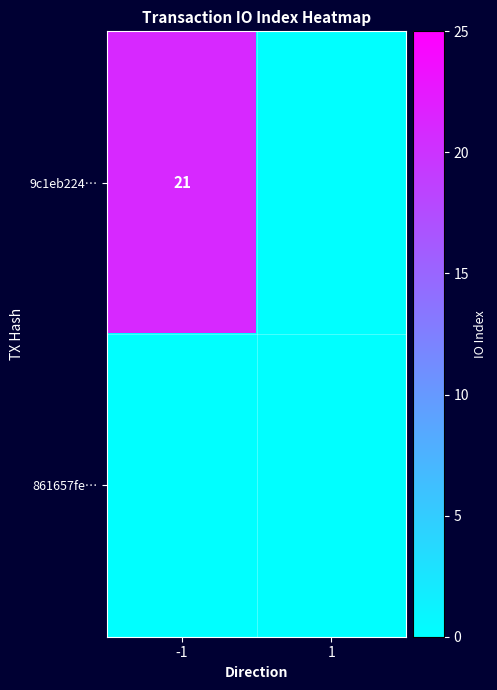

At which category is the sum across all series the highest?

-1